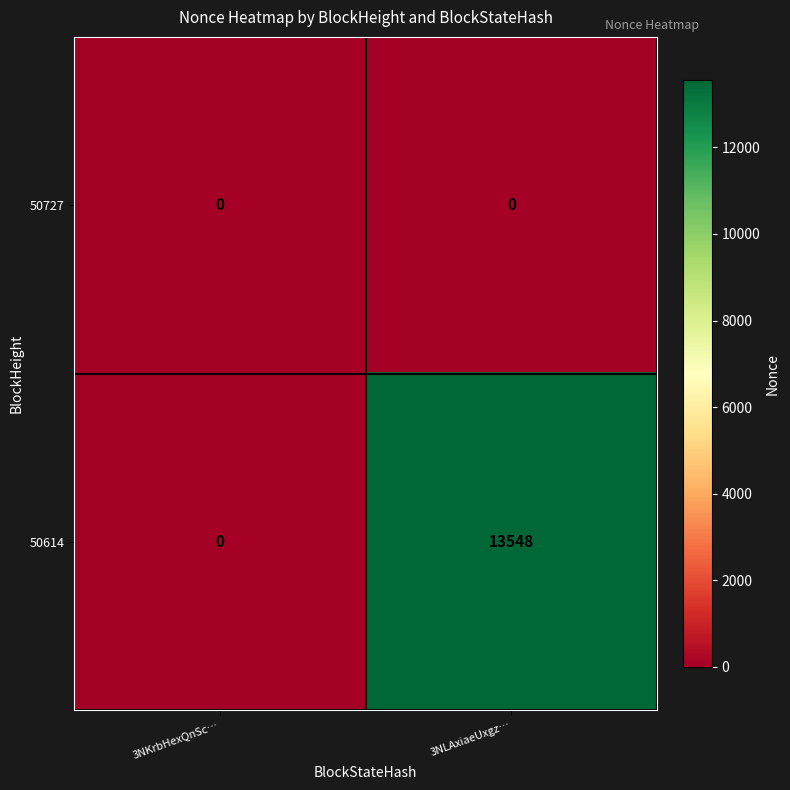

Where is 50614 nearest to the value 6774?

3NKrbHexQnSc…